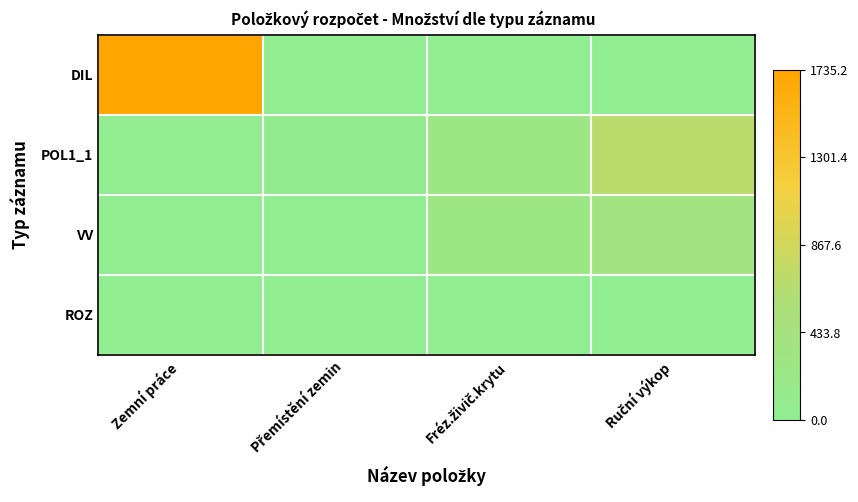

List the series in order of their peak value, highest first.

DIL, POL1_1, VV, ROZ